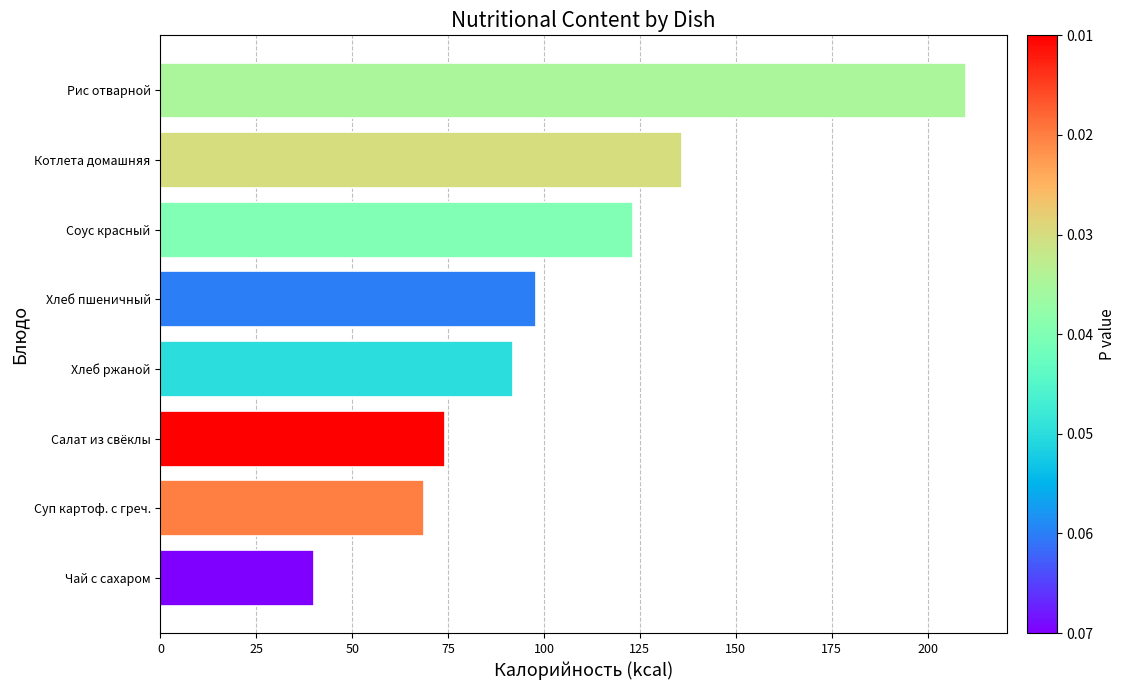

What is the difference between the maximum and minimum values?

170.1